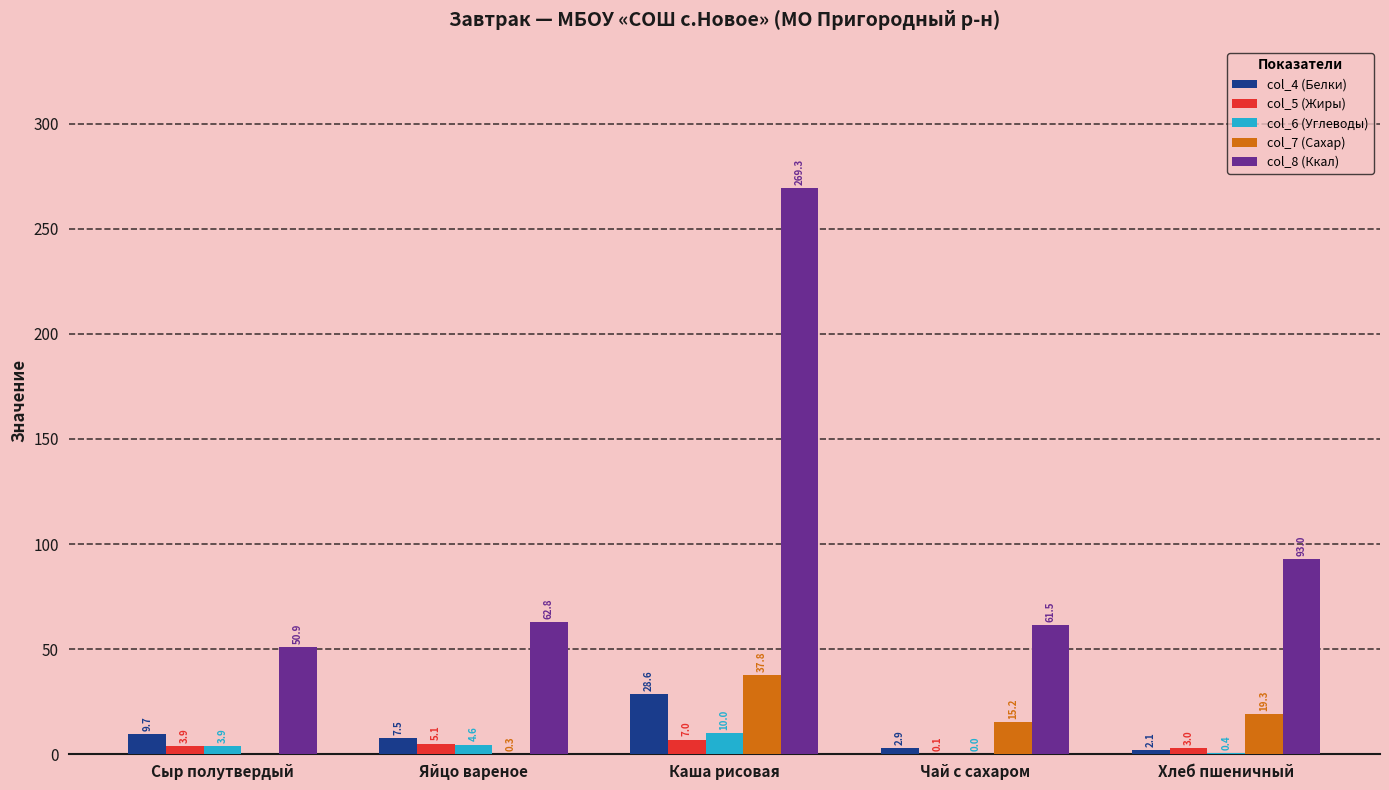

How many distinct data groups are displayed?

5